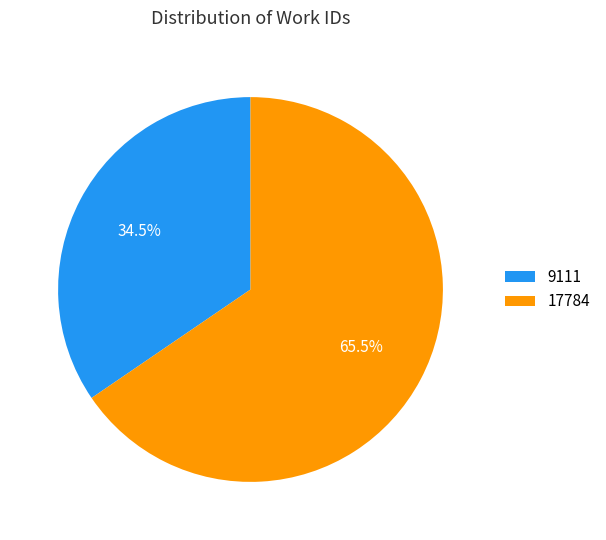

What is the smallest slice in the pie chart?

9111